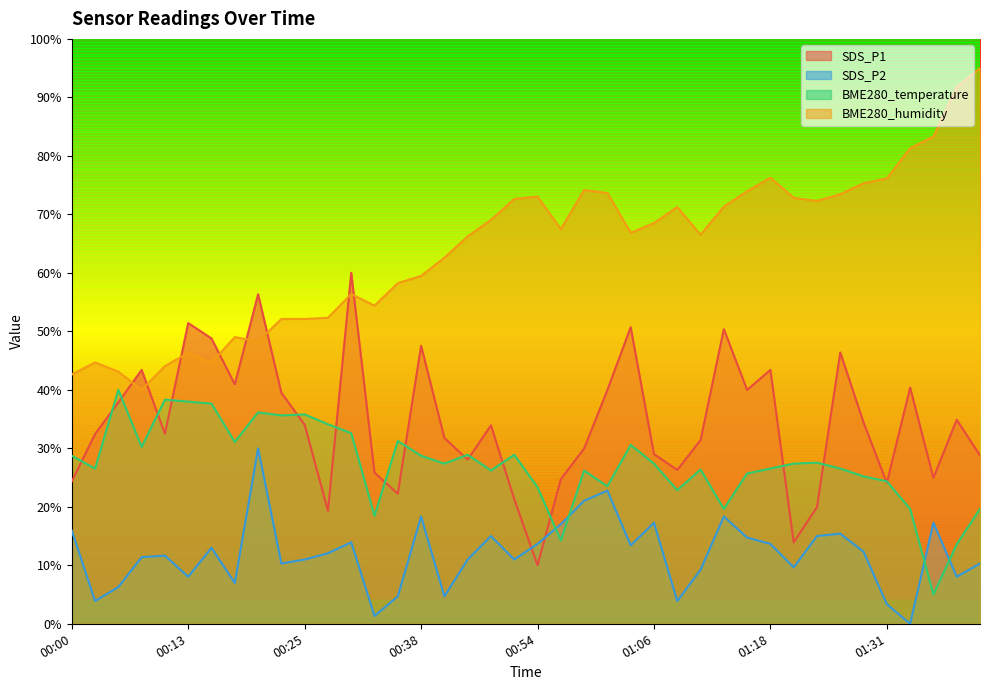

What is the value of the SDS_P1 point at the 1st from the left?

24.3